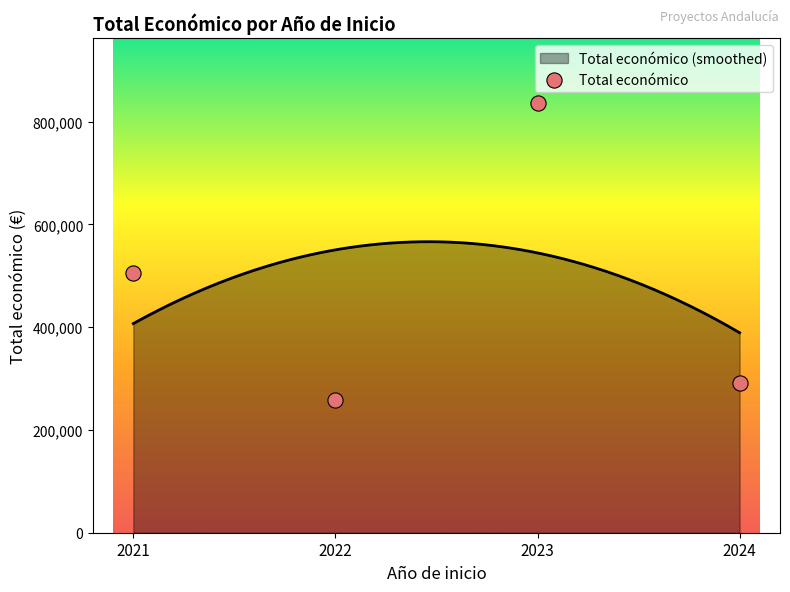

Between 2021 and 2023, which is larger?

2023